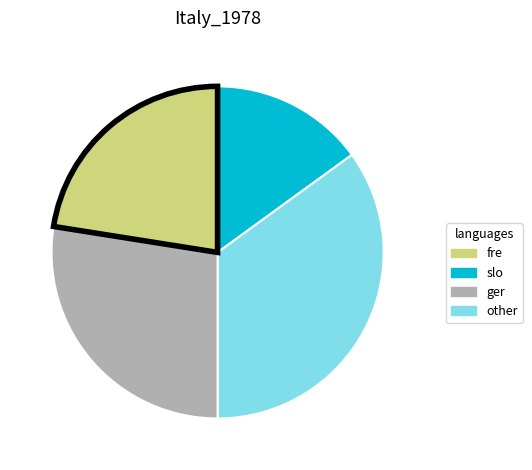

Is there a majority slice in this chart?

No